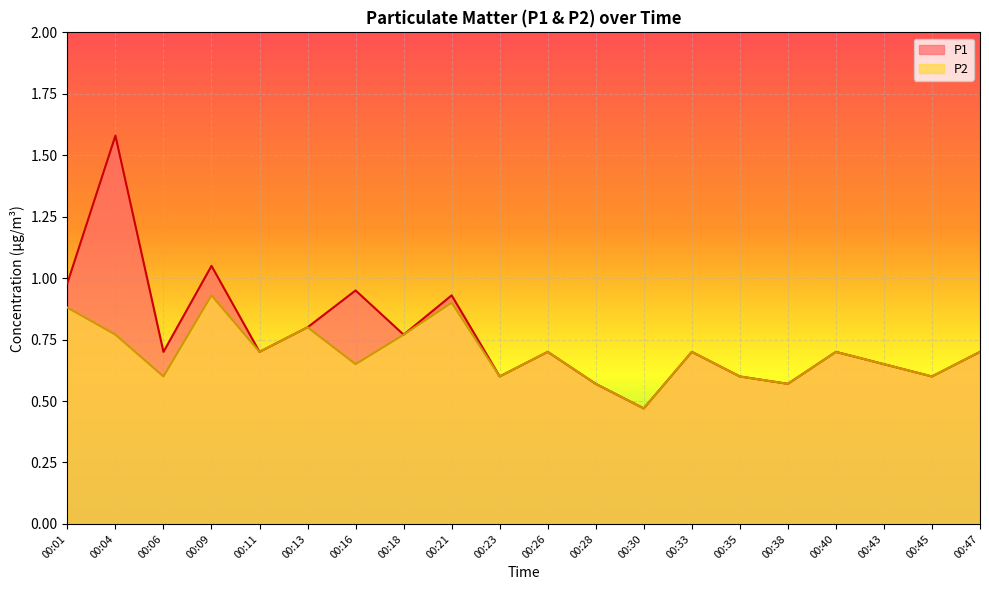

The value of P2 at 00:04 is 0.2. True or false?

False